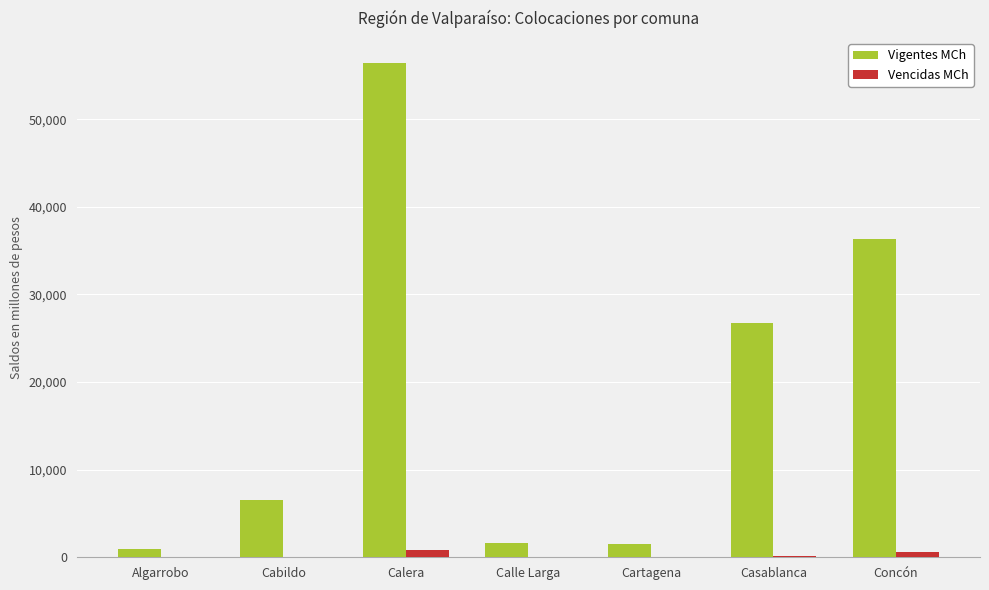

Is it true that Vigentes MCh equals 13329.8 at Casablanca?

False